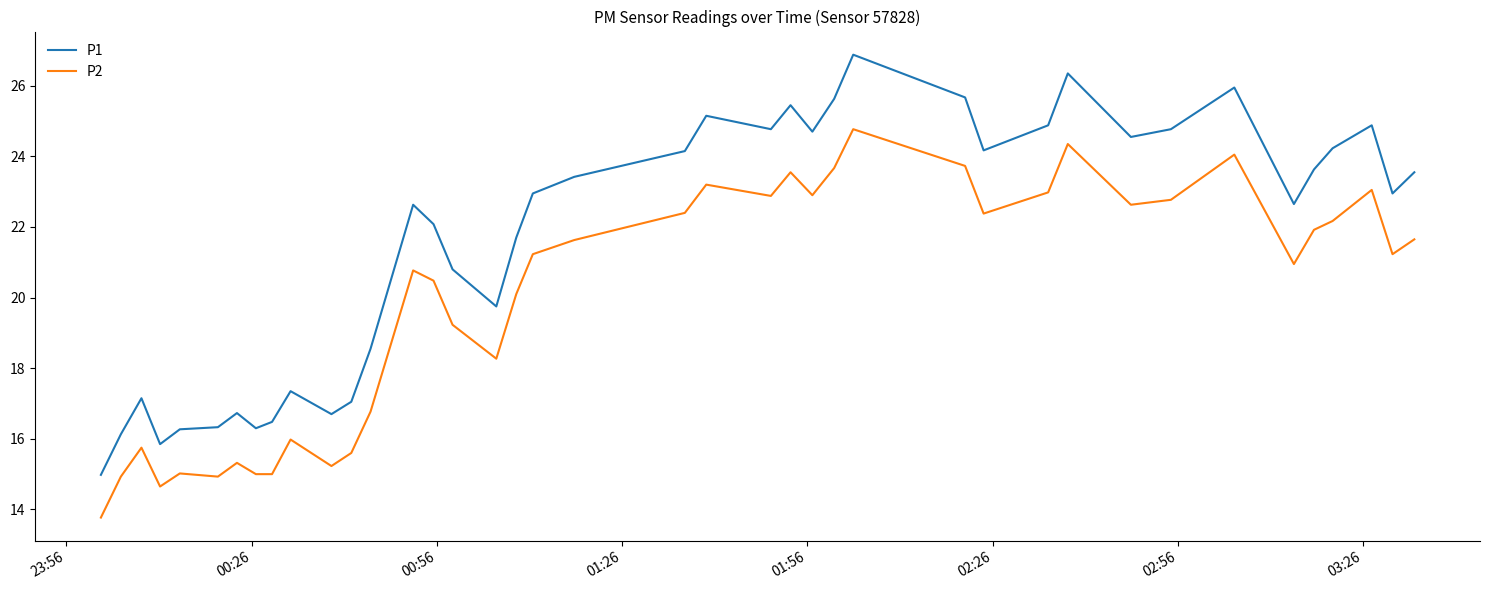

True or false: P2 and P1 cross at least once.

False